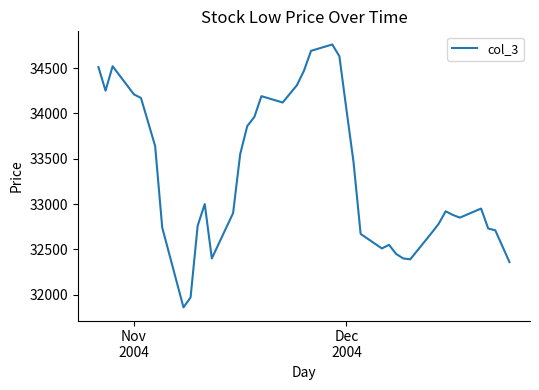

What is the minimum value shown in the chart?

31860